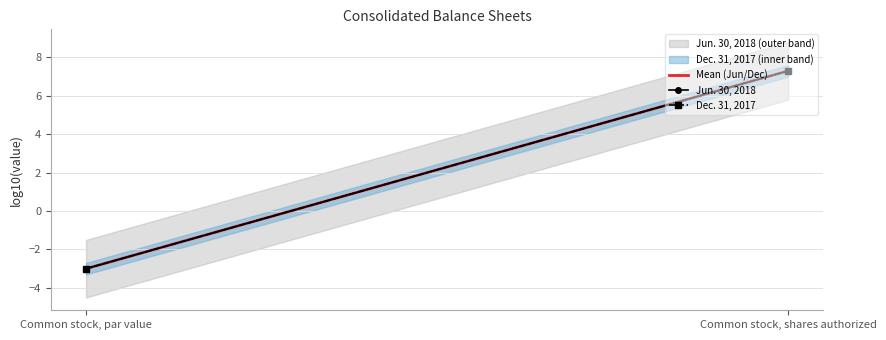

Reading left to right, transcribe all the data shown in this chart.

Mean (Jun/Dec): Common stock, par value=-3.0	Common stock, shares authorized=7.3
Jun. 30, 2018: Common stock, par value=-3.0	Common stock, shares authorized=7.3
Dec. 31, 2017: Common stock, par value=-3.0	Common stock, shares authorized=7.3